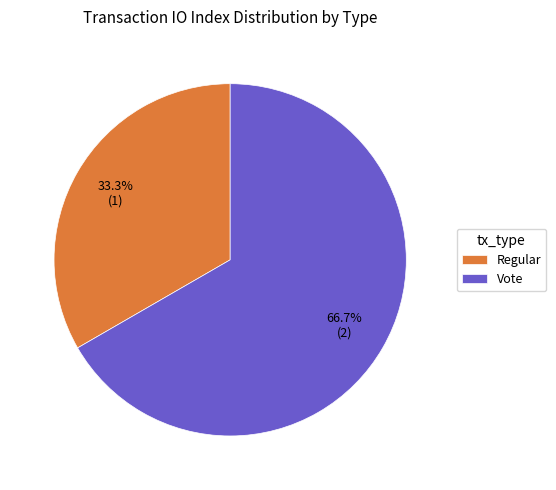

Which has a higher value, Regular or Vote?

Vote